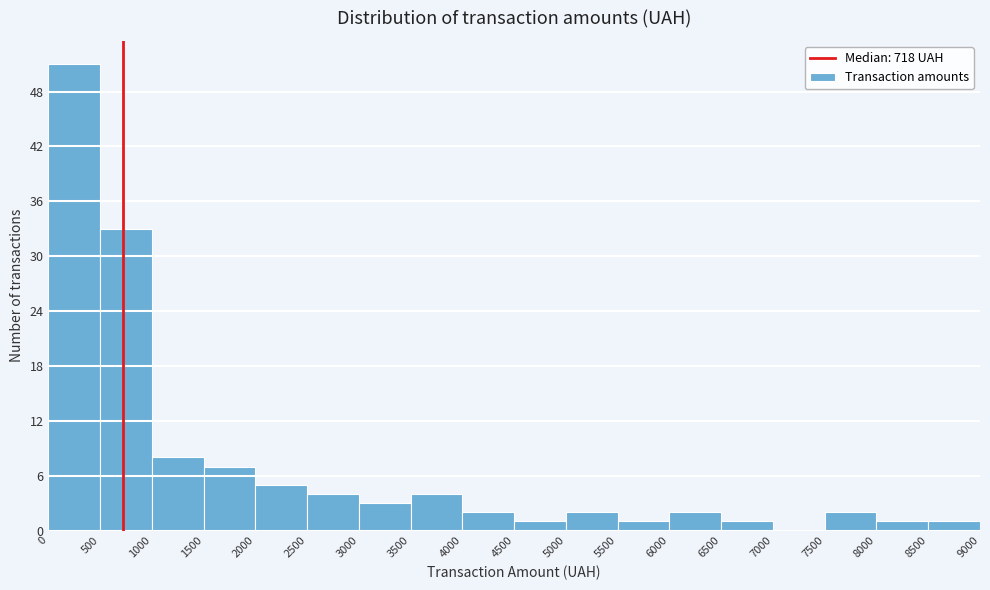

How tall is the bar that spans 5000 to 5500 on the x-axis? The values are not printed on the chart, so give them approximately, as read against the axis.

2